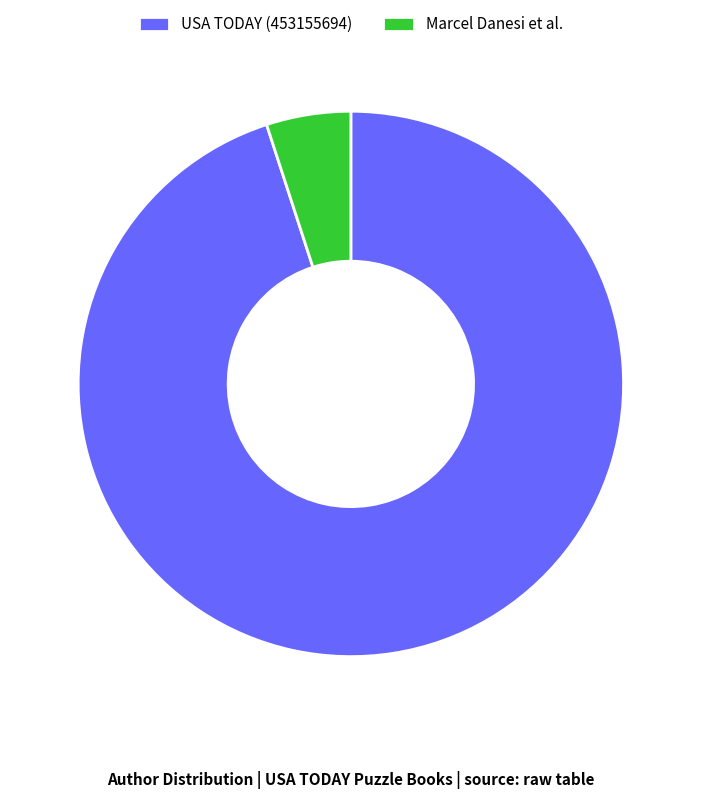

Do USA TODAY (453155694) and Marcel Danesi et al. together represent more than half of the pie?

Yes